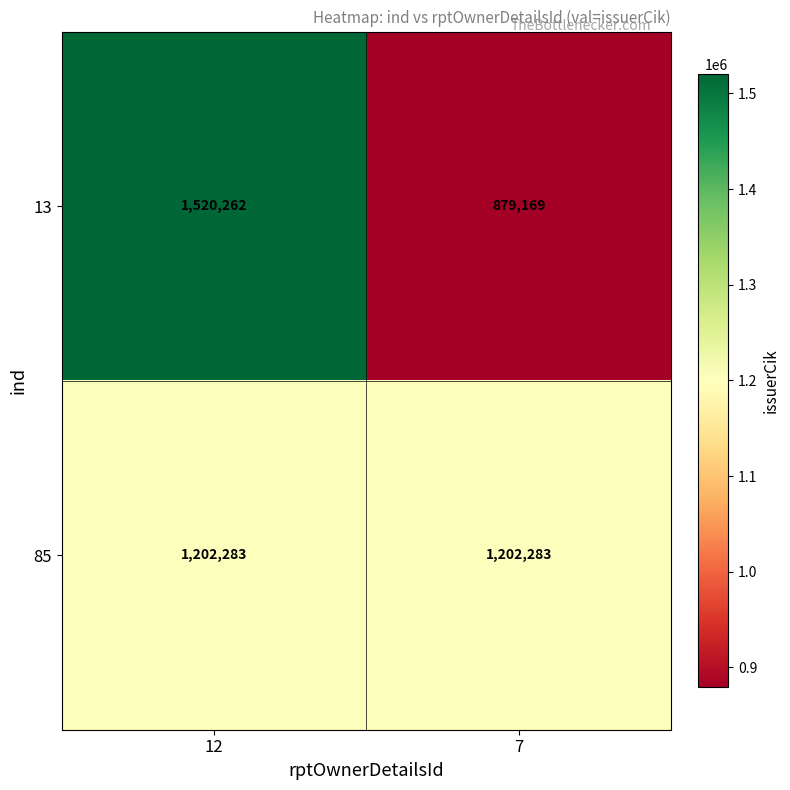

Reading right to left, extract all data points from this chart.

13: 879169	1520262
85: 1202283	1202283